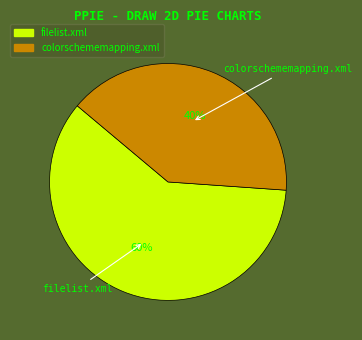

What percentage is the colorschememapping.xml slice, to the nearest percent?

40%